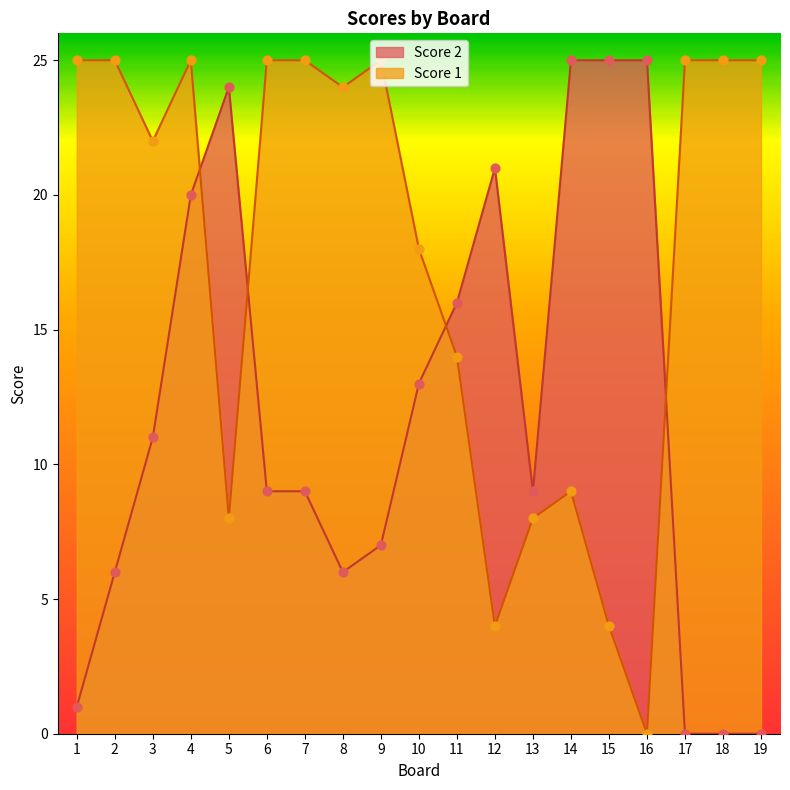

At how many categories does at least one series exceed 10?

18